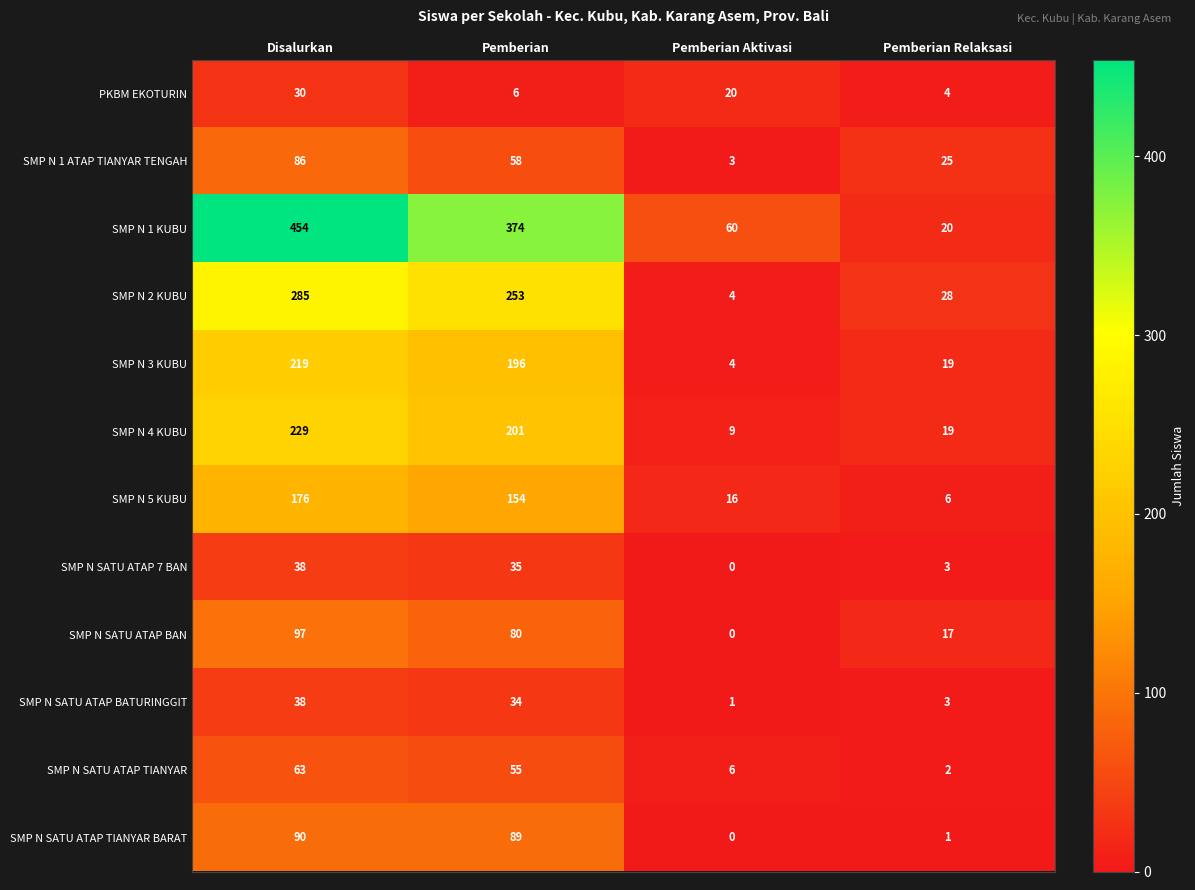

Between Pemberian and Pemberian Relaksasi, which series saw the biggest shift?

SMP N 1 KUBU